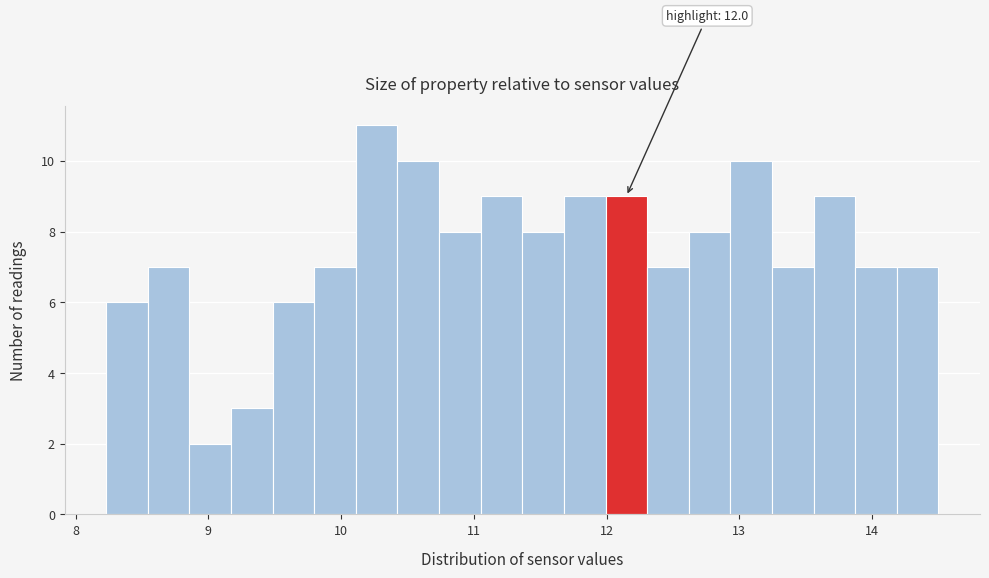

Read against the x-axis, roughly where is the centre of the tallest bar?

10.3